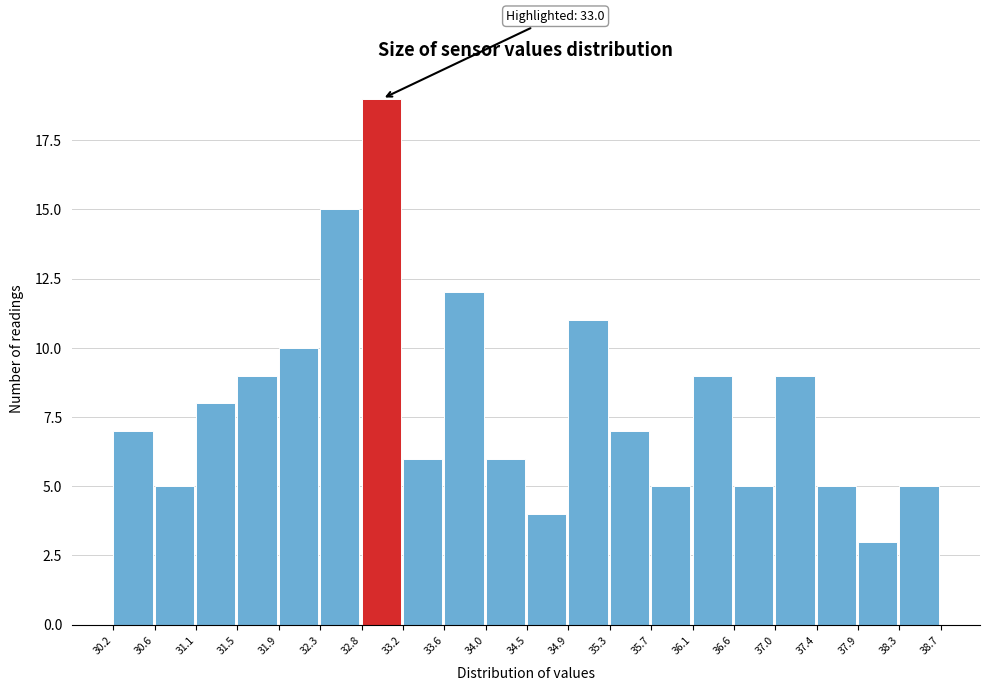

Which range on the x-axis has the tallest bar?

32.8 to 33.2